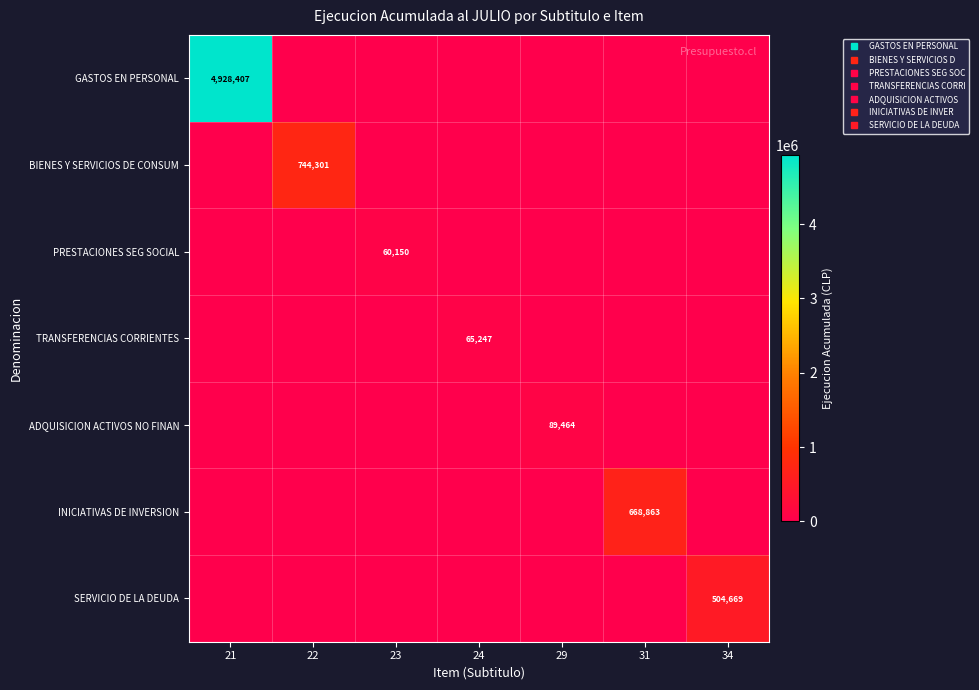

Rank the series by their maximum value, from highest to lowest.

GASTOS EN PERSONAL, BIENES Y SERVICIOS DE CONSUM, INICIATIVAS DE INVERSION, SERVICIO DE LA DEUDA, ADQUISICION ACTIVOS NO FINAN, TRANSFERENCIAS CORRIENTES, PRESTACIONES SEG SOCIAL